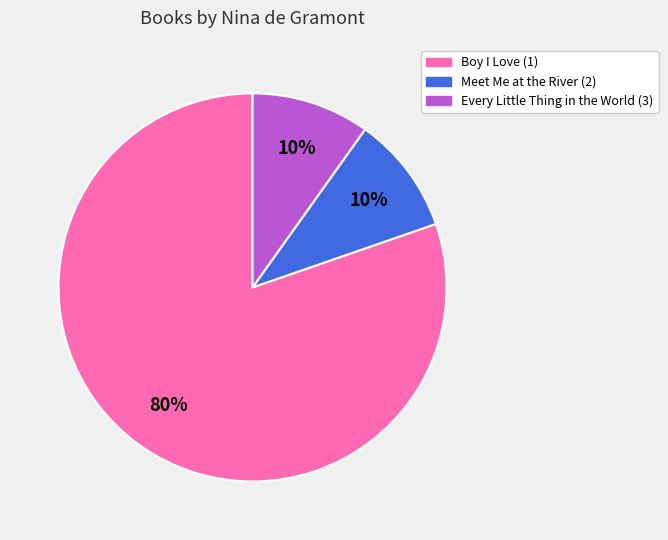

Approximately how many times larger is the value at Meet Me at the River (2) compared to Every Little Thing in the World (3)?

1.0